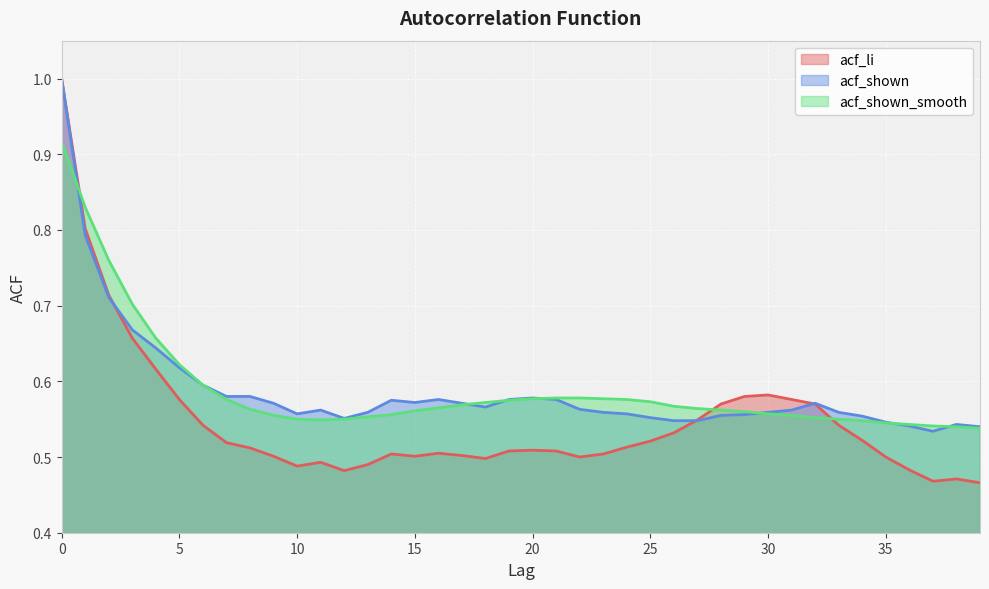

List the labels in order of acf_shown_smooth value, smallest first.

39, 38, 37, 36, 35, 34, 11, 10, 12, 33, 32, 13, 9, 31, 14, 30, 29, 15, 28, 8, 27, 16, 26, 17, 18, 25, 19, 7, 24, 20, 23, 21, 22, 6, 5, 4, 3, 2, 1, 0